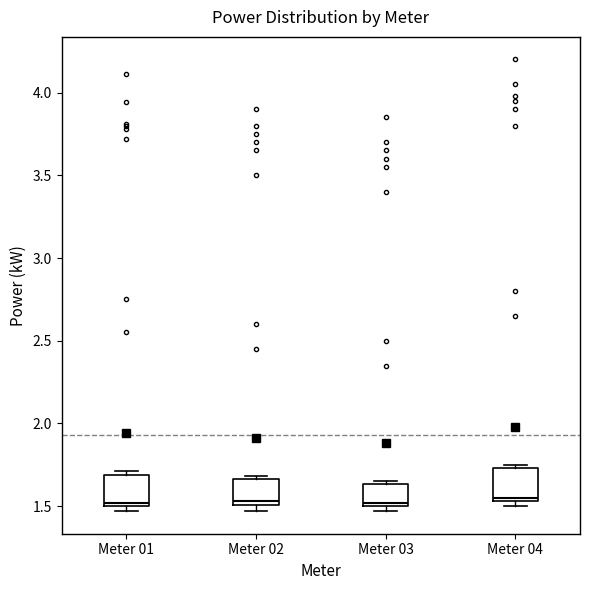

Reading left to right, transcribe this box plot: for each box, give where its median line is, the range the box spans, and where its two whiskers end, as read against the y-axis. The values are not printed on the chart, so give them approximately, as read against the axis.

Meter 01: median 1.50 (just above the box's lower edge), box 1.50 to 1.70, whiskers 1.45 to 1.70 (just above the box's upper edge)
Meter 02: median 1.55, box 1.50 to 1.65, whiskers 1.45 to 1.70
Meter 03: median 1.50 (just above the box's lower edge), box 1.50 to 1.65, whiskers 1.45 to 1.65 (just above the box's upper edge)
Meter 04: median 1.55 (just above the box's lower edge), box 1.55 to 1.75, whiskers 1.50 to 1.75 (just above the box's upper edge)